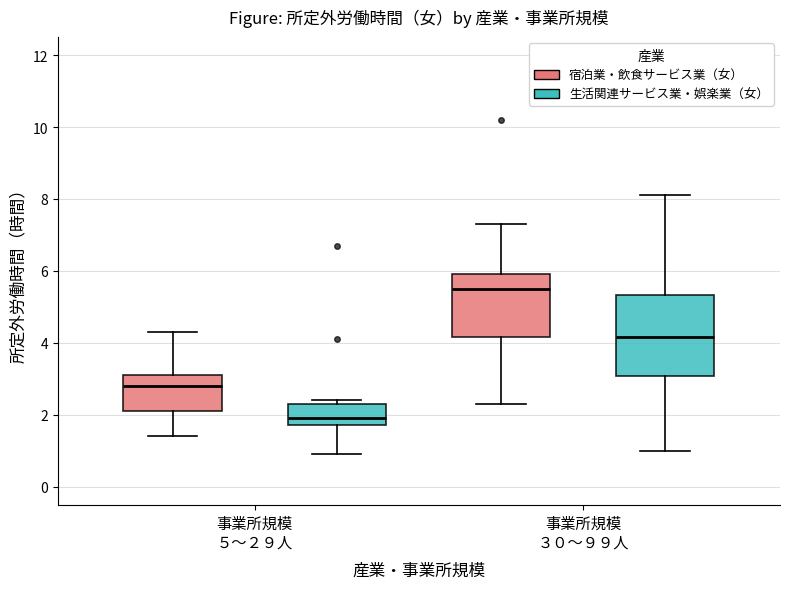

Which box is the tallest, from its lower edge to its upper edge?

事業所規模 ３０〜９９人 (生活関連サービス業・娯楽業（女）)